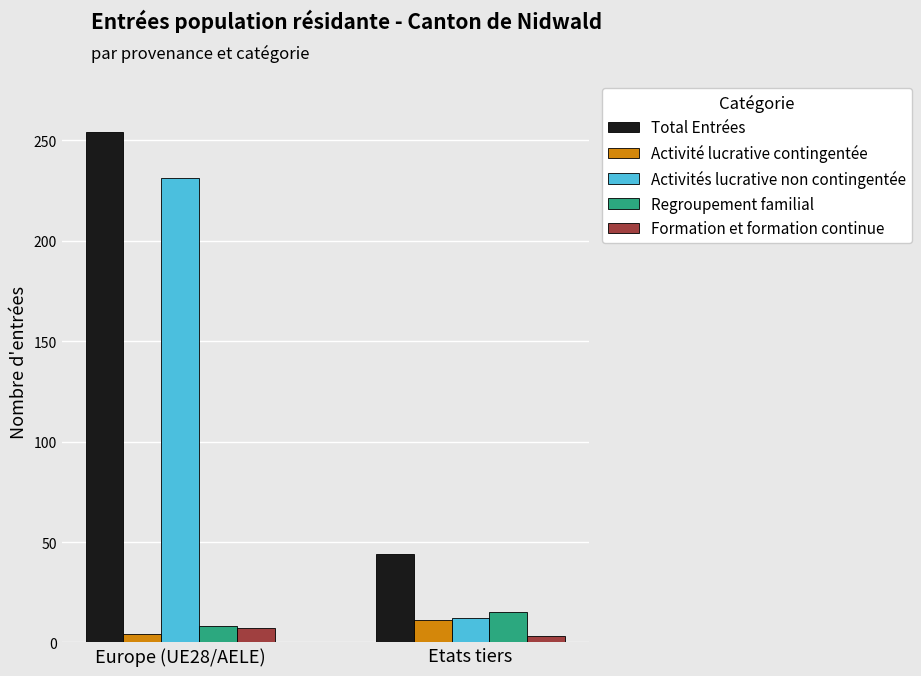

Rank the categories by Activité lucrative contingentée value from lowest to highest.

Europe (UE28/AELE), Etats tiers